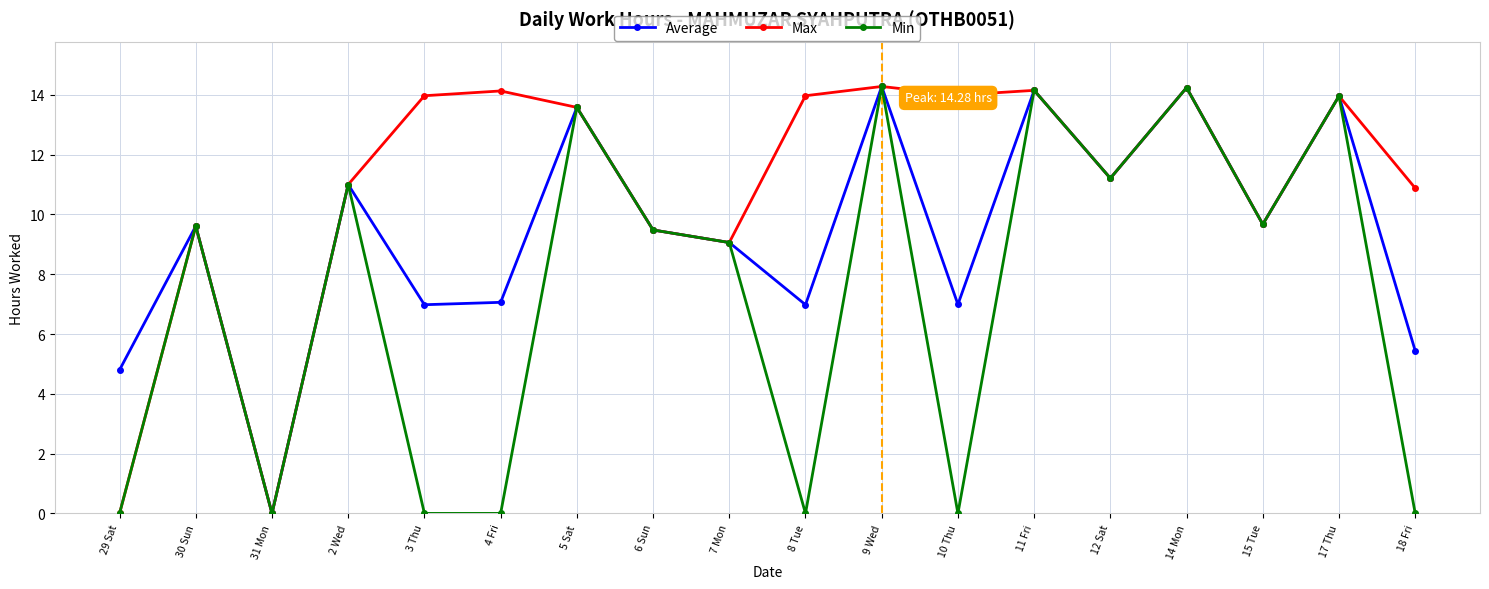

What is the total value across all series at 29 Sat?

4.8